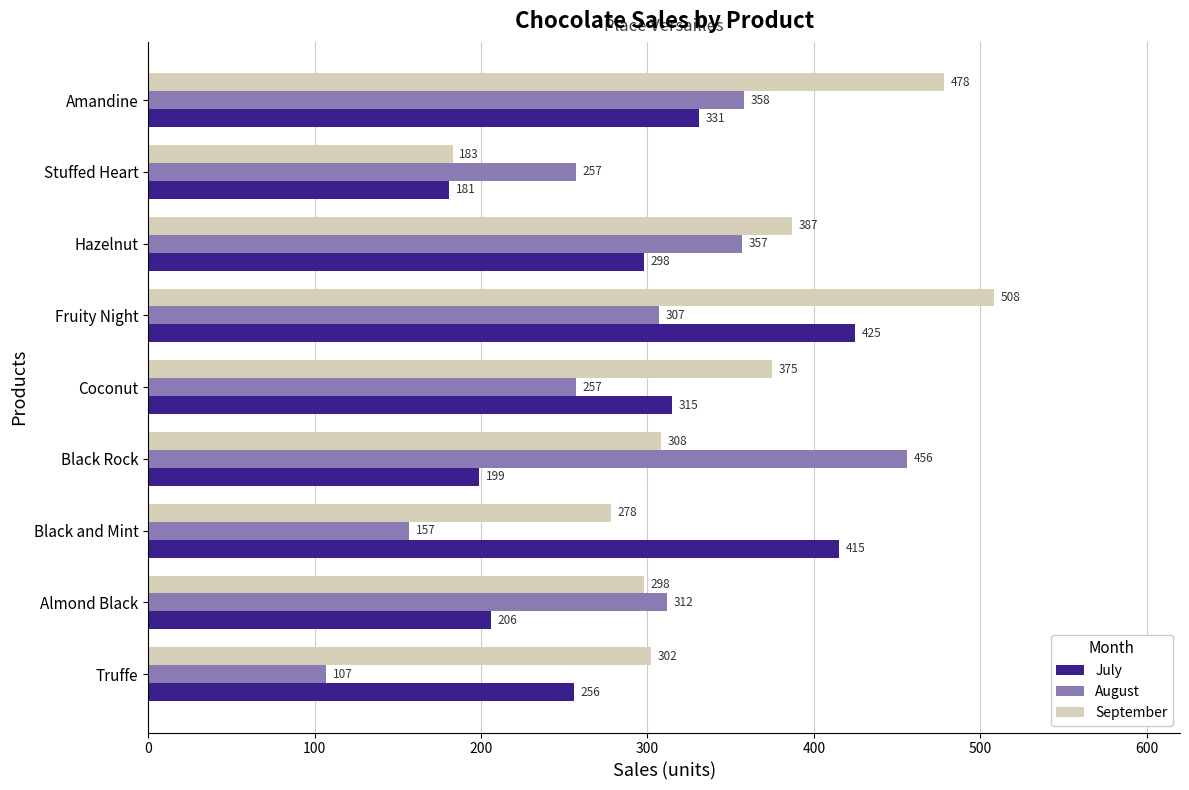

What is the approximate value of September at Black Rock?

308